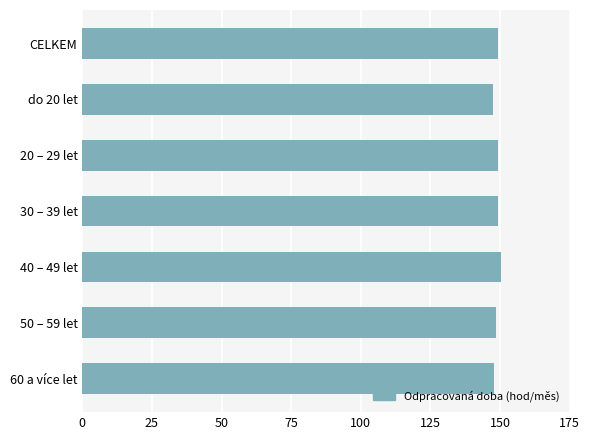

What is the ratio of the value at 60 a více let to the value at 40 – 49 let?

1.0